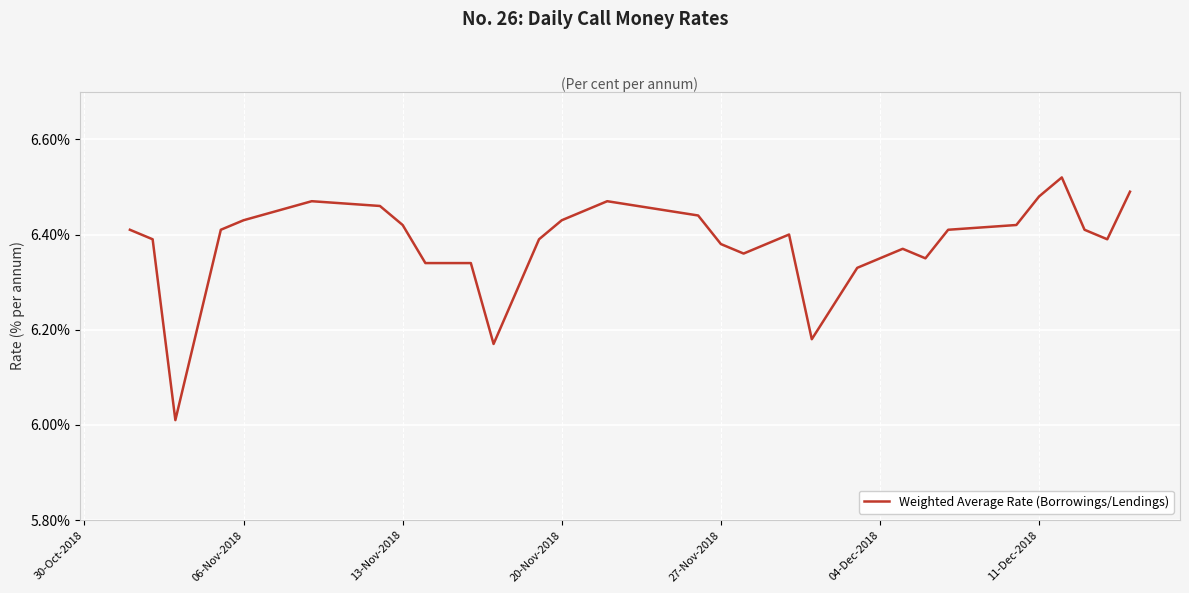

What is the ratio of the value at 13-Nov-2018 to the value at 11-Dec-2018?

1.0